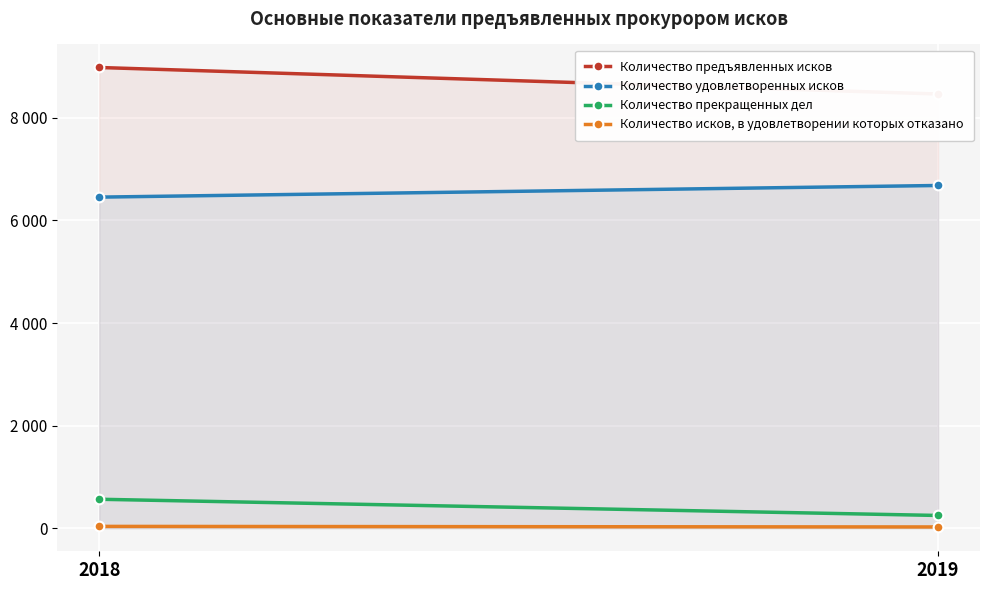

Which series has the largest total across all categories?

Количество предъявленных исков